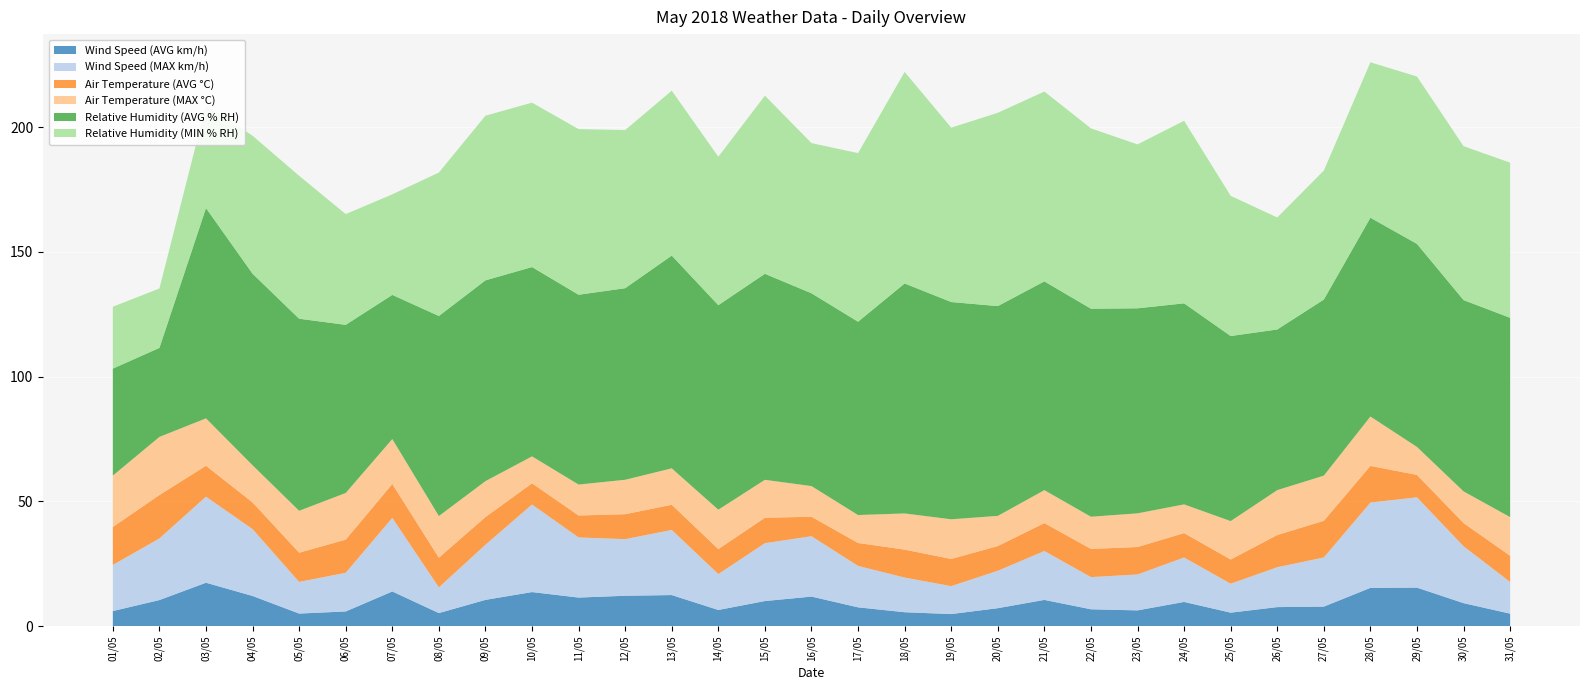

Reading left to right, what are all the values shown in this chart?

Wind Speed (AVG km/h): 6.0	10.4	17.4	12.1	5.0	5.9	13.9	5.2	10.5	13.6	11.4	12.2	12.4	6.5	10.0	11.8	7.5	5.6	4.8	7.2	10.5	6.7	6.3	9.7	5.4	7.6	7.8	15.3	15.4	9.2	5.0
Wind Speed (MAX km/h): 18.5	24.7	34.5	26.8	12.7	15.5	29.5	10.3	22.1	35.1	24.1	22.7	26.1	14.4	23.2	24.2	16.6	13.9	11.2	15.0	19.6	12.9	14.4	17.8	11.6	16.0	19.7	34.2	36.2	22.8	12.7
Air Temperature (AVG °C): 15.2	17.4	12.4	10.7	11.7	13.3	13.6	11.9	11.1	8.5	8.8	10.0	10.1	10.0	10.2	7.8	9.2	11.2	10.9	9.9	11.2	11.3	11.0	9.8	9.7	12.9	14.7	14.7	9.0	9.3	10.5
Air Temperature (MAX °C): 20.6	23.3	19.0	14.9	16.8	18.7	18.0	16.7	14.4	10.8	12.4	13.8	14.6	15.8	15.2	12.3	11.2	14.5	15.9	12.1	13.2	12.9	13.5	11.5	15.4	18.0	18.1	19.8	11.2	12.7	15.5
Relative Humidity (AVG % RH): 42.9	35.7	84.3	76.8	77.0	67.4	57.8	80.2	80.5	75.9	76.1	76.8	85.3	82.0	82.6	77.3	77.5	92.2	87.1	84.1	83.7	83.4	82.2	80.6	74.2	64.4	70.6	79.7	81.4	76.7	79.9
Relative Humidity (MIN % RH): 24.8	23.8	41.2	55.3	57.3	44.4	40.3	57.5	66.0	65.9	66.4	63.4	66.1	59.5	71.4	60.2	67.6	84.8	69.9	77.5	76.1	72.3	65.7	73.2	56.2	44.9	51.7	62.3	67.1	61.7	62.2